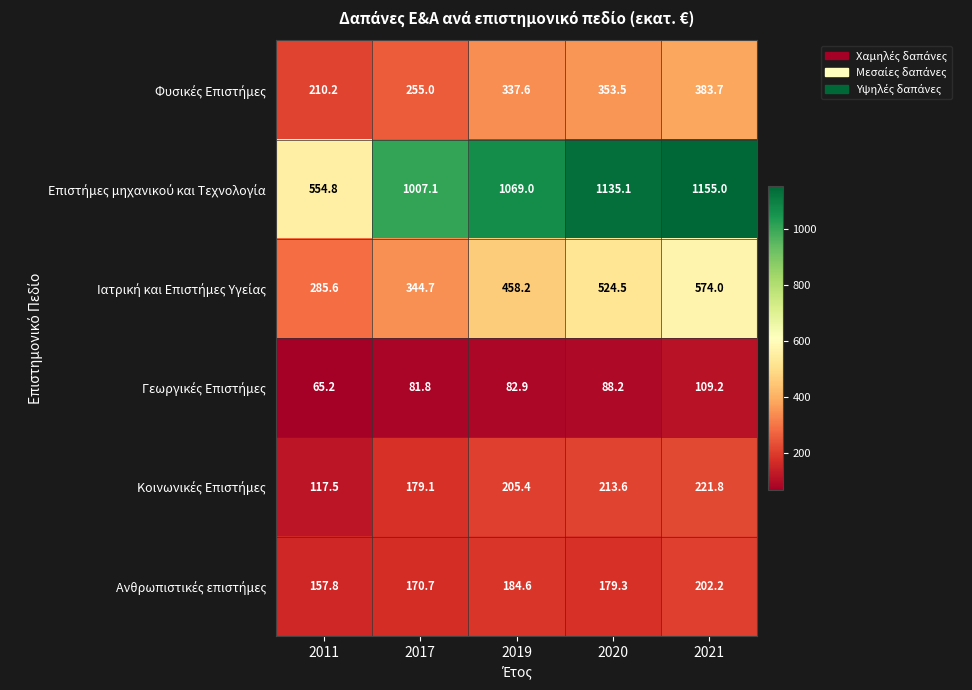

What is the total value across all series at 2011?

1391.1